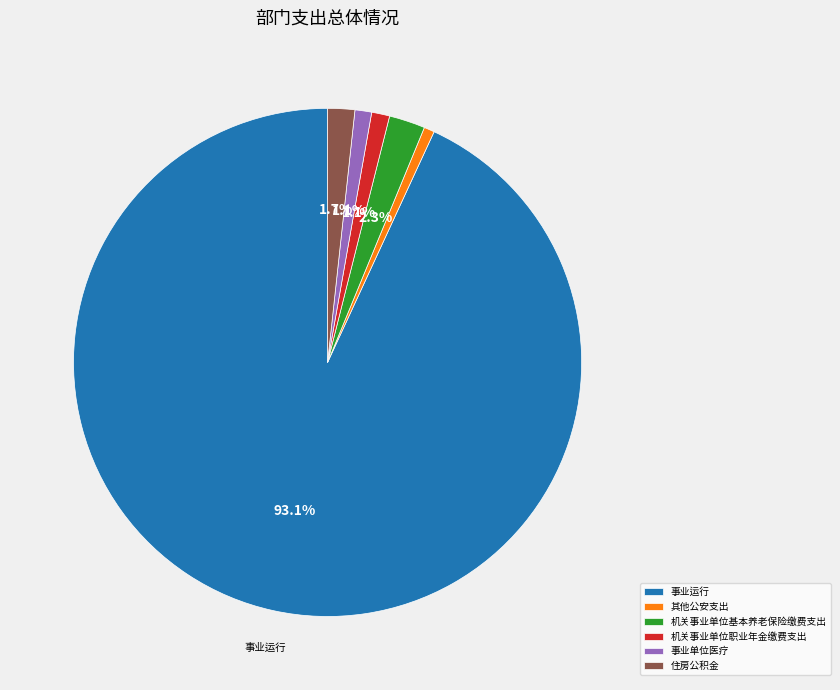

Is it true that 住房公积金 is 11% of the pie?

False